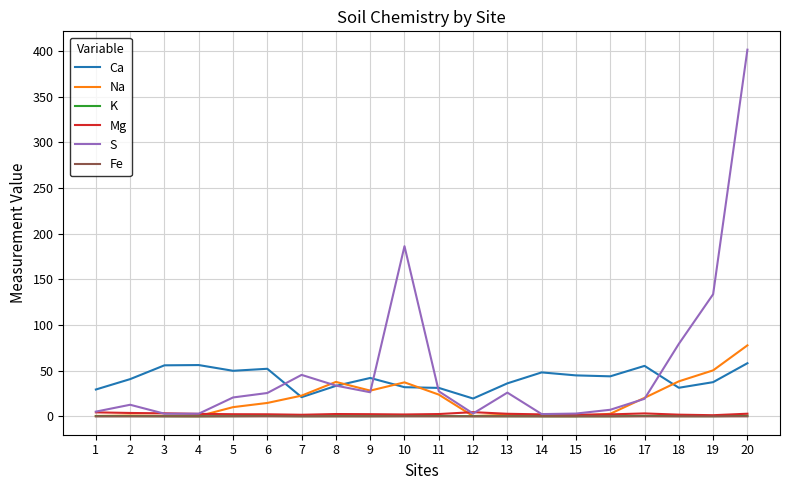

What is the approximate value of K at 7?

0.2